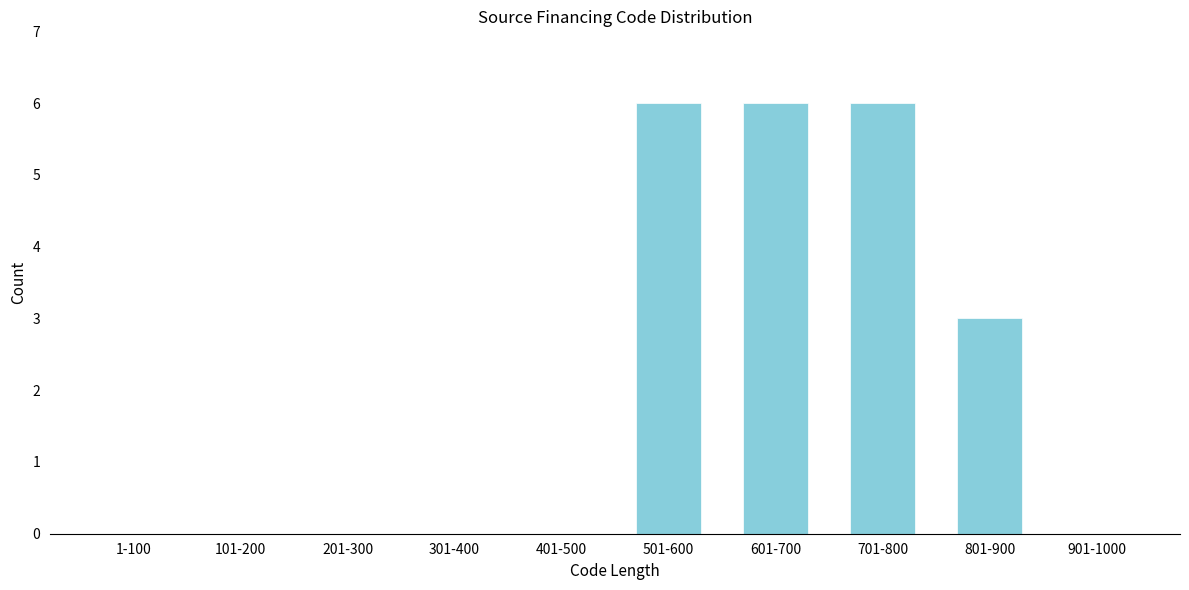

Reading right to left, what are all the values shown in this chart?

901-1000=0	801-900=3	701-800=6	601-700=6	501-600=6	401-500=0	301-400=0	201-300=0	101-200=0	1-100=0